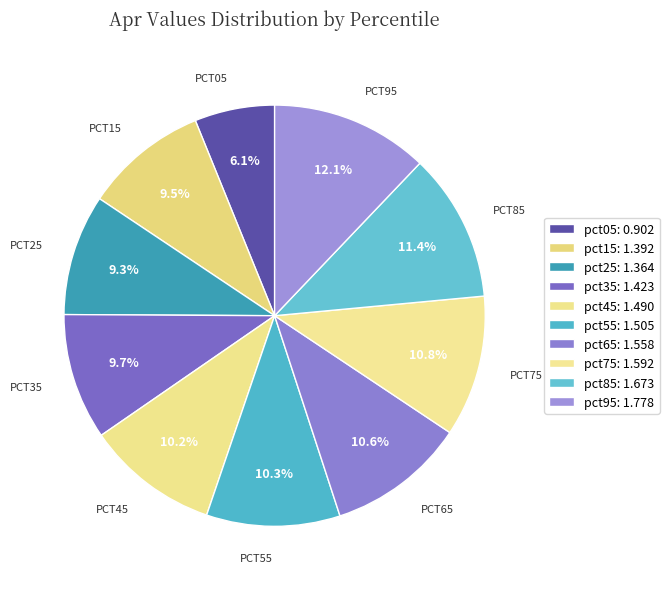

Is the sum of pct15 and pct85 greater than half?

No